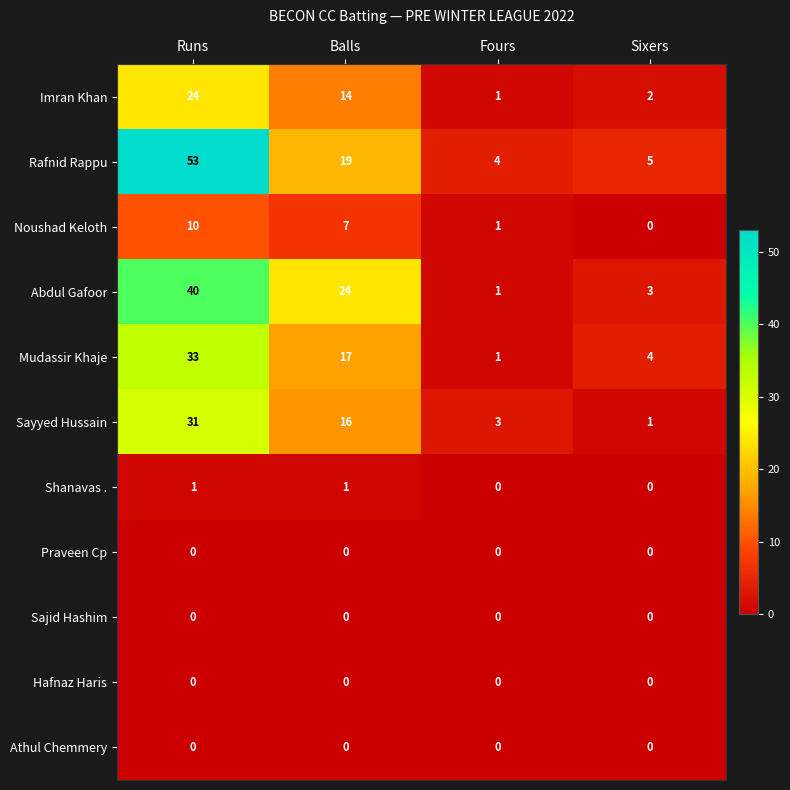

What is the maximum value shown in the chart?

53